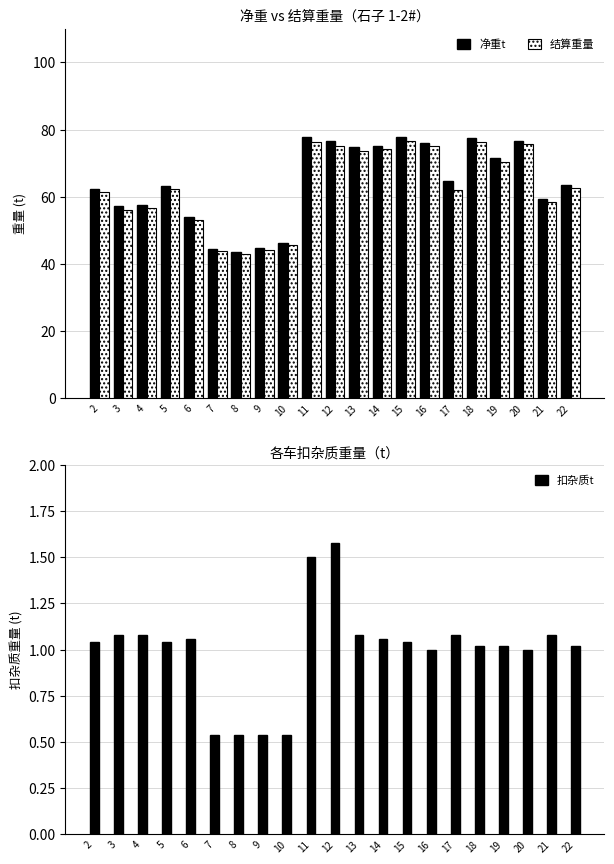

At 3, list the series in order from smallest to largest.

扣杂质t, 结算重量, 净重t